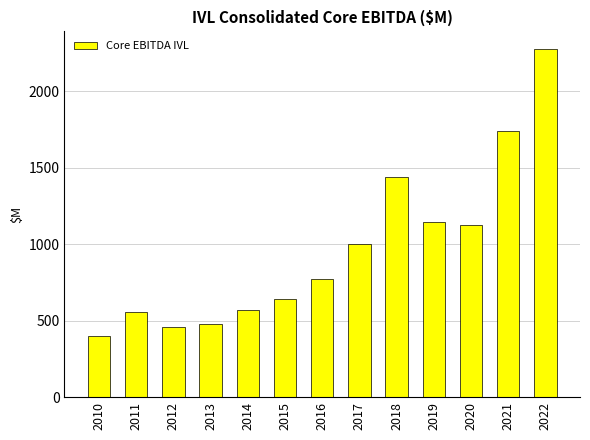

What is the difference between the values at 2019 and 2021?

595.8